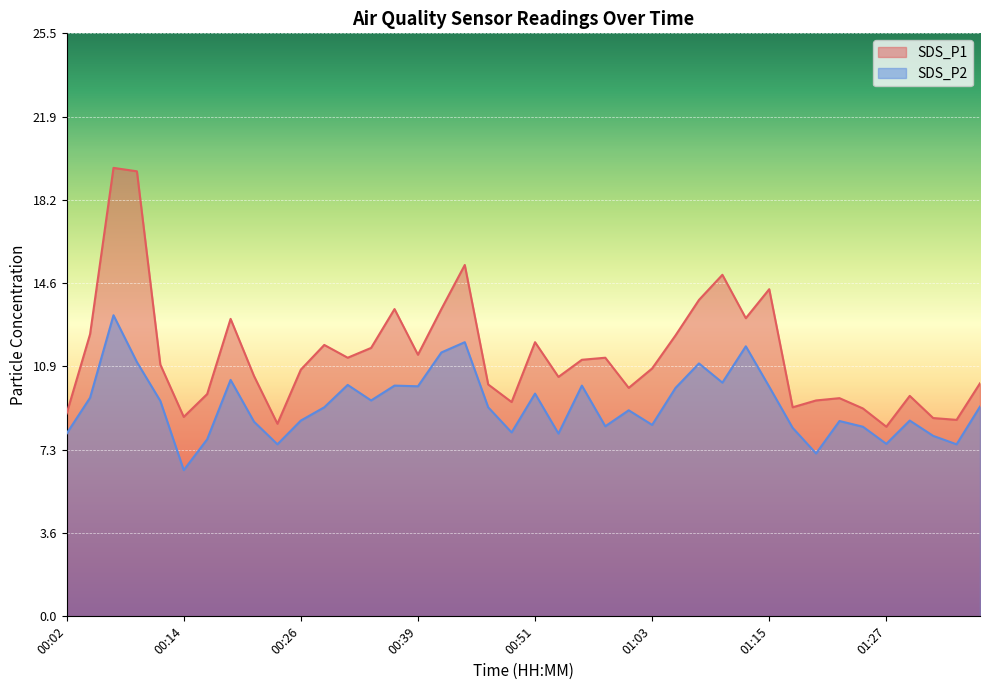

What is the label of the 22nd point from the right?

00:46